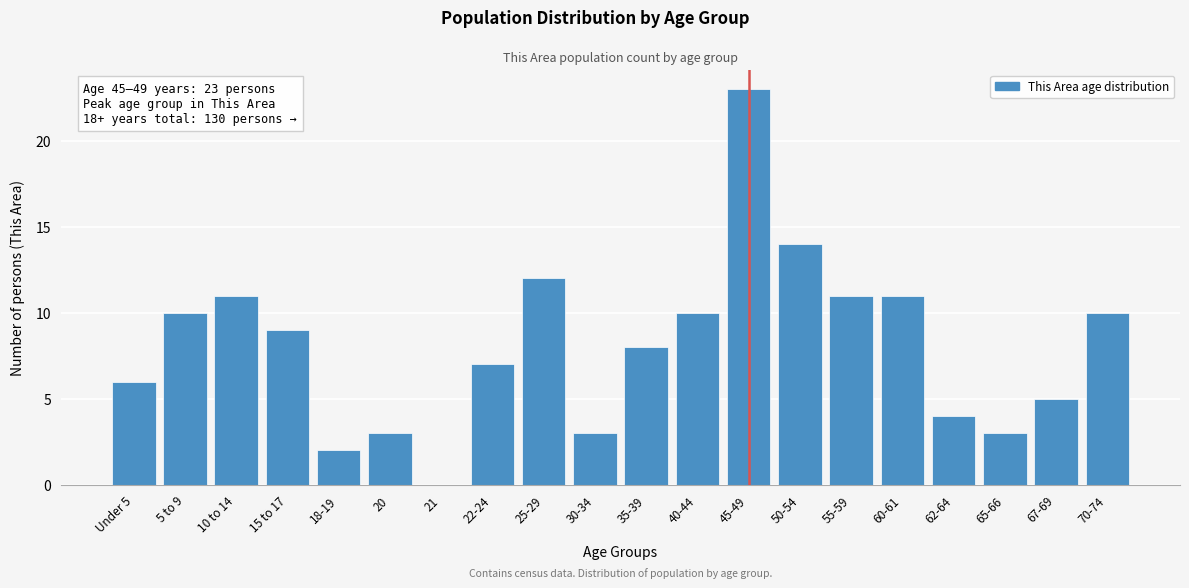

Reading left to right, what are all the values shown in this chart?

Under 5=6	5 to 9=10	10 to 14=11	15 to 17=9	18-19=2	20=3	21=0	22-24=7	25-29=12	30-34=3	35-39=8	40-44=10	45-49=23	50-54=14	55-59=11	60-61=11	62-64=4	65-66=3	67-69=5	70-74=10